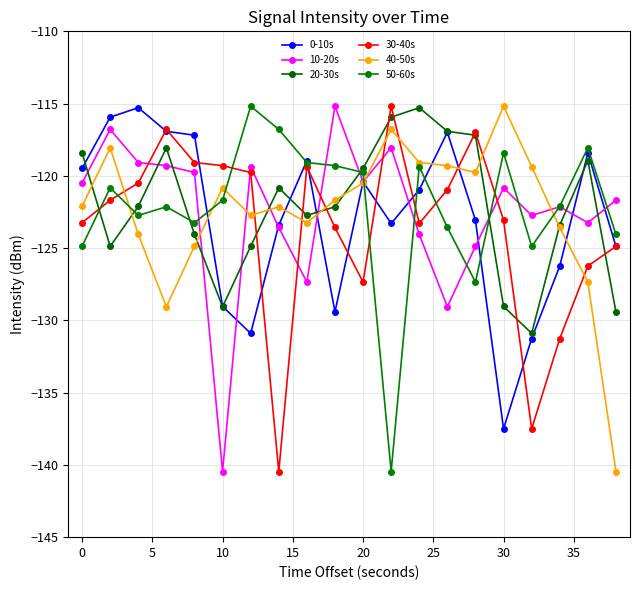

How many data points does each series have?

20